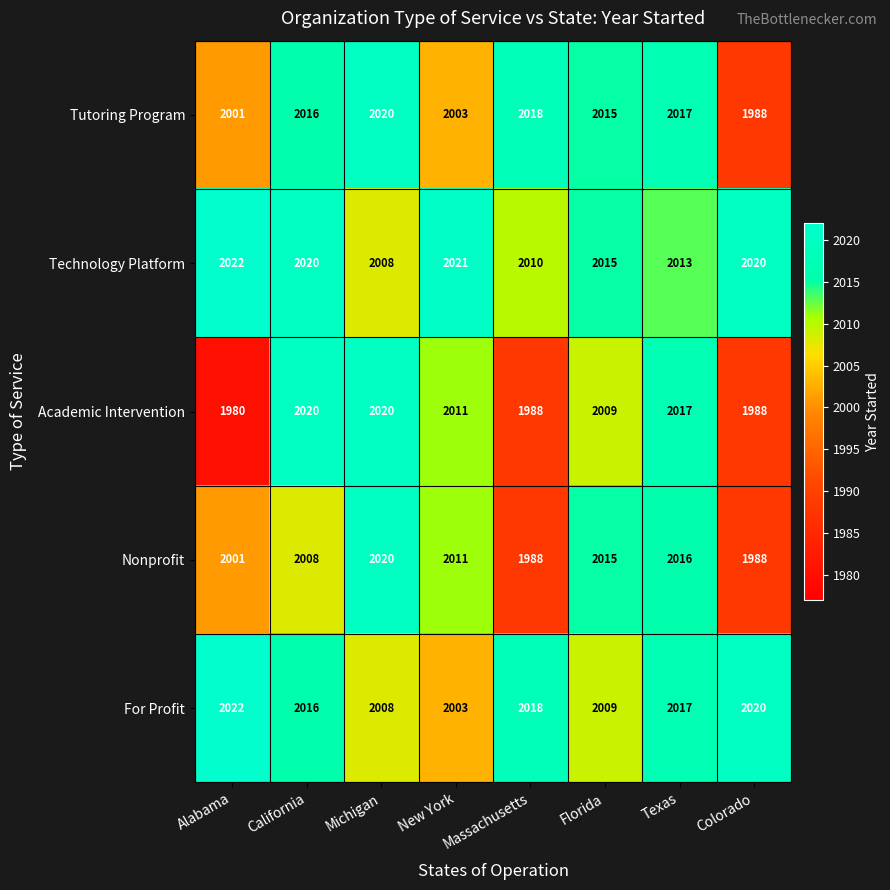

What is the smallest value displayed?

1980